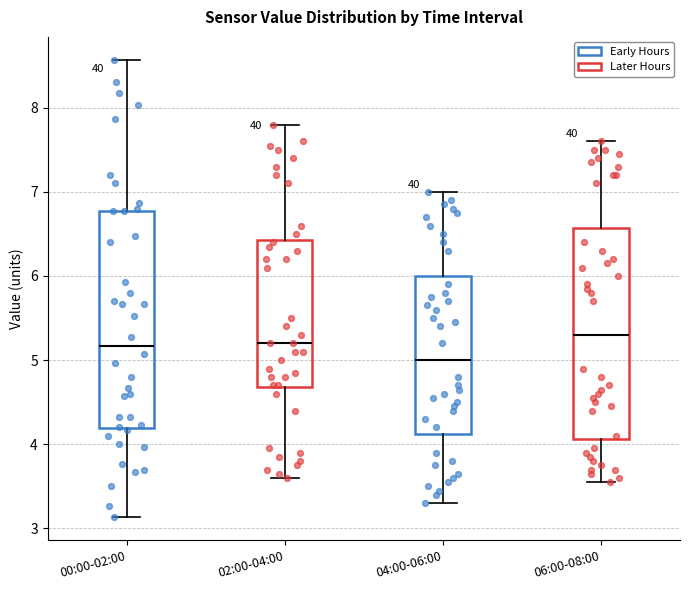

Which box has the lowest median line?

04:00-06:00